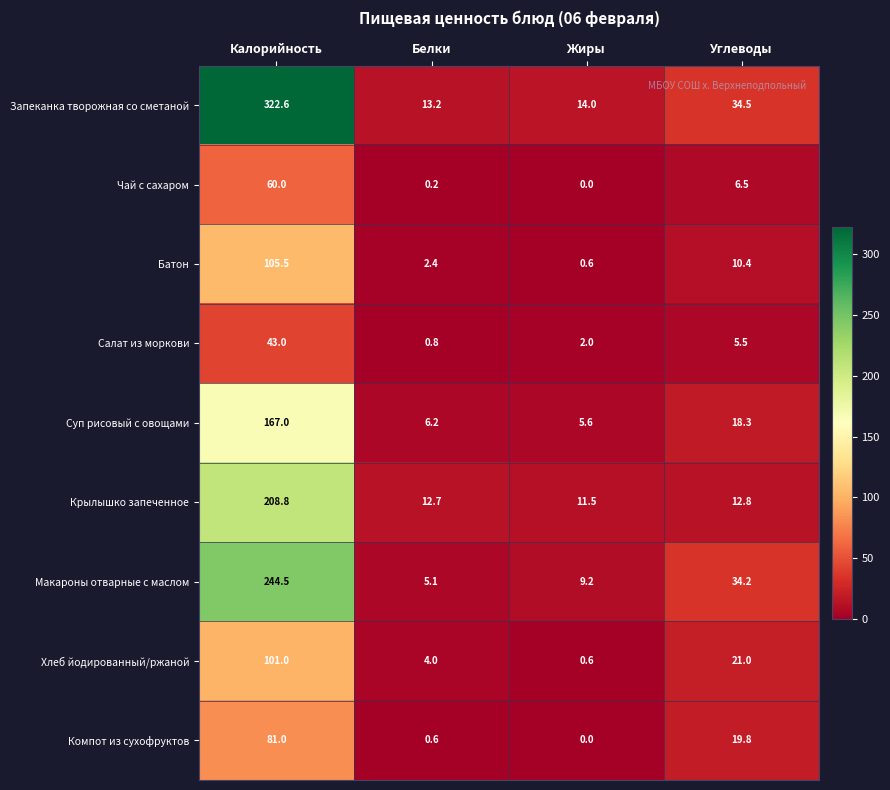

What is the sum of all Макароны отварные с маслом values?

293.0